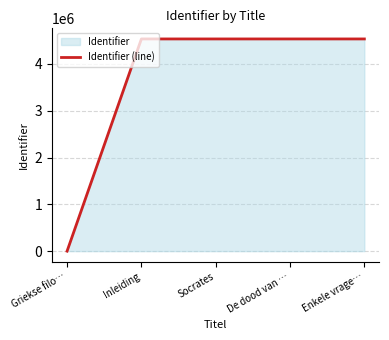

Reading left to right, list all the values displayed in this chart.

0	4535239	4535290	4535306	4535292